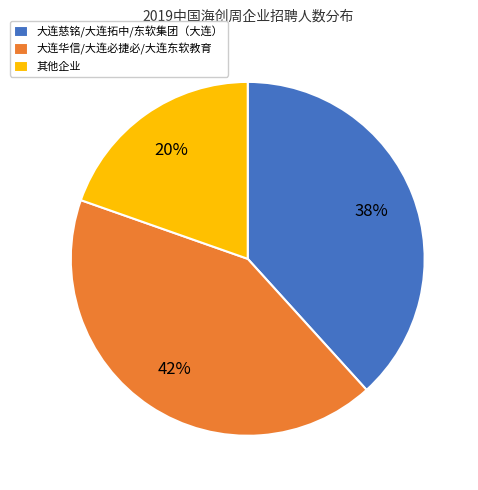

True or false: 大连华信/大连必捷必/大连东软教育 accounts for 54% of the total.

False